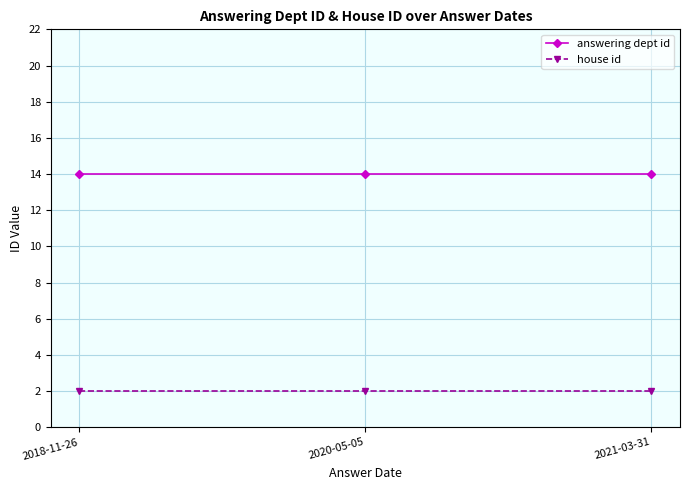

What is the highest value of the answering dept id series?

14